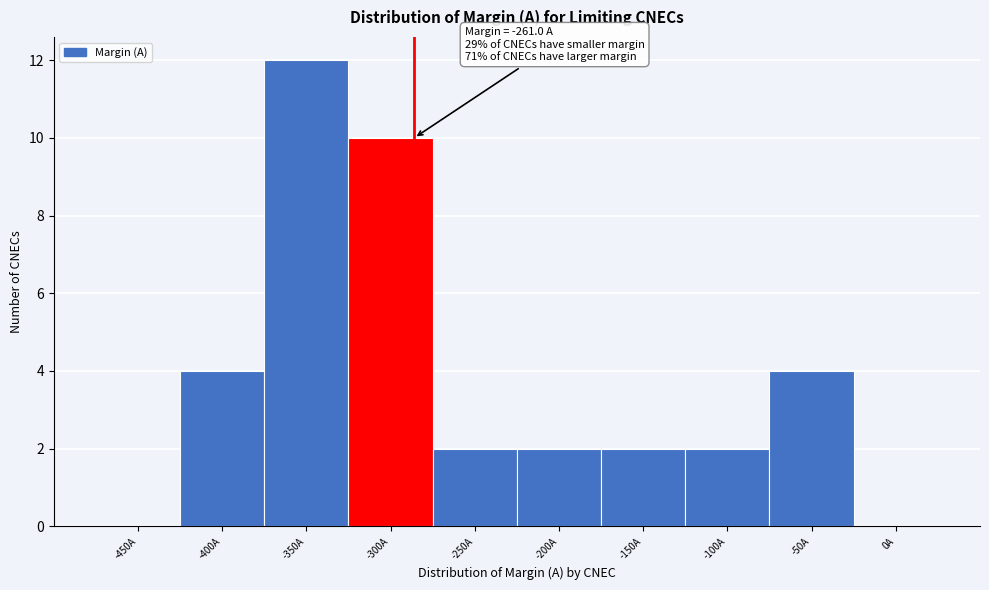

Reading left to right, extract all data points from this chart.

-450A=0	-400A=4	-350A=12	-300A=10	-250A=2	-200A=2	-150A=2	-100A=2	-50A=4	0A=0